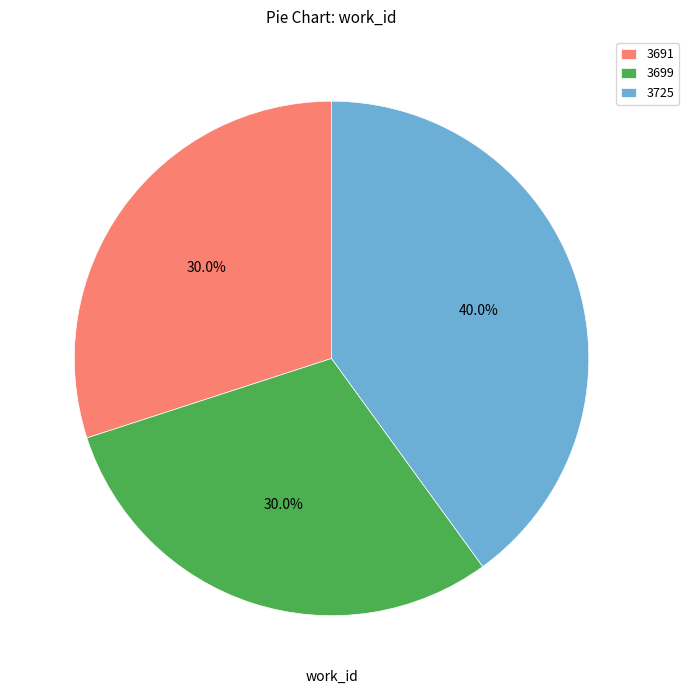

Which has a higher value, 3725 or 3691?

3725